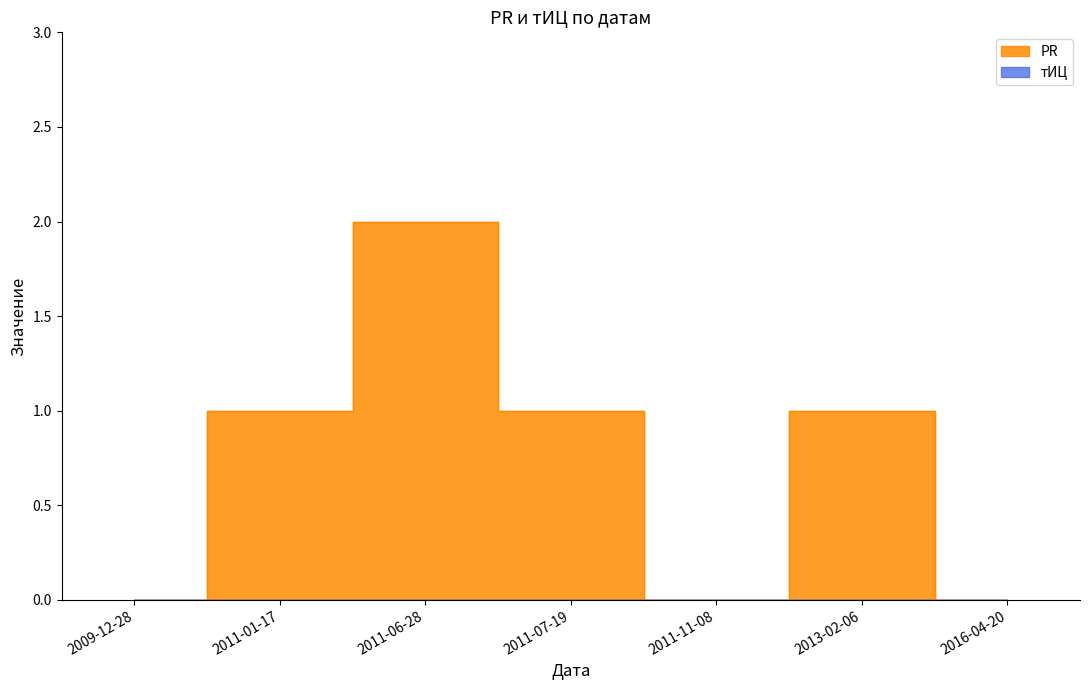

List the labels in order of value, smallest first.

2009-12-28, 2011-11-08, 2016-04-20, 2011-01-17, 2011-07-19, 2013-02-06, 2011-06-28